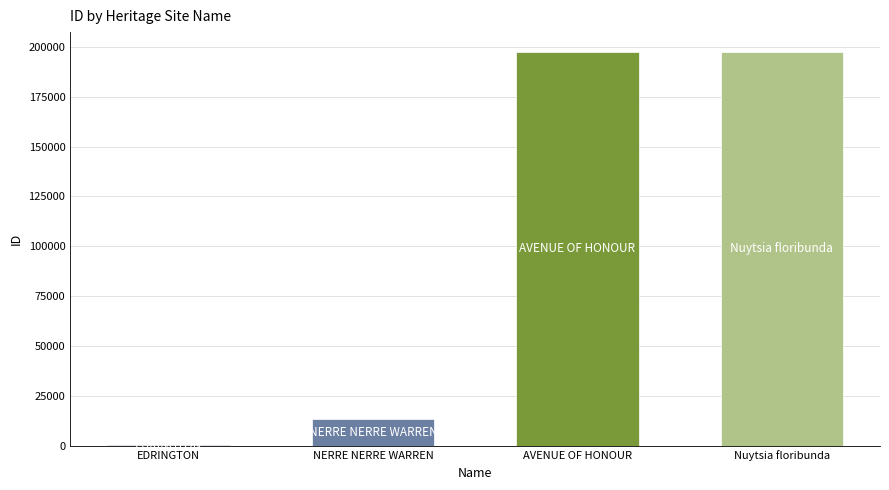

What is the difference between the maximum and minimum values?

197349